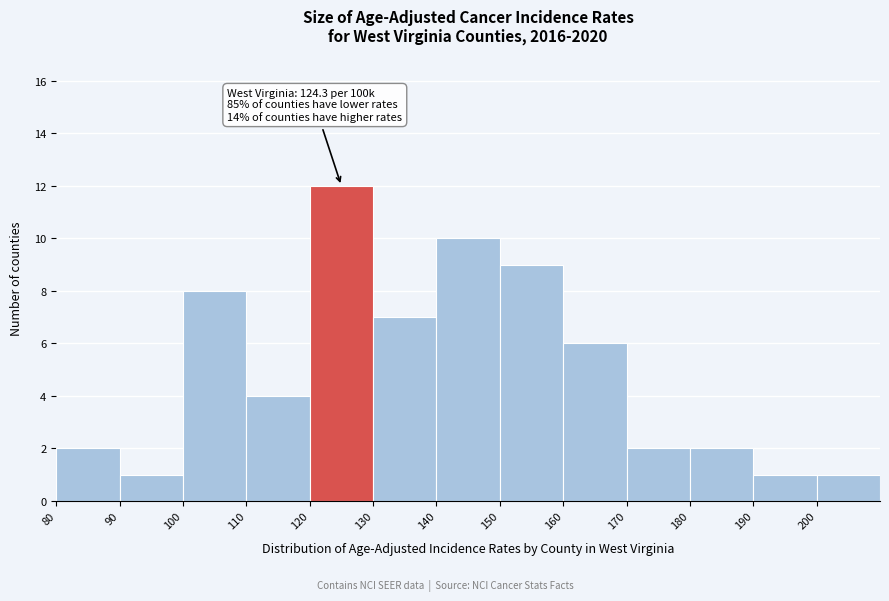

Over which range of the x-axis is the bar tallest?

120 to 130